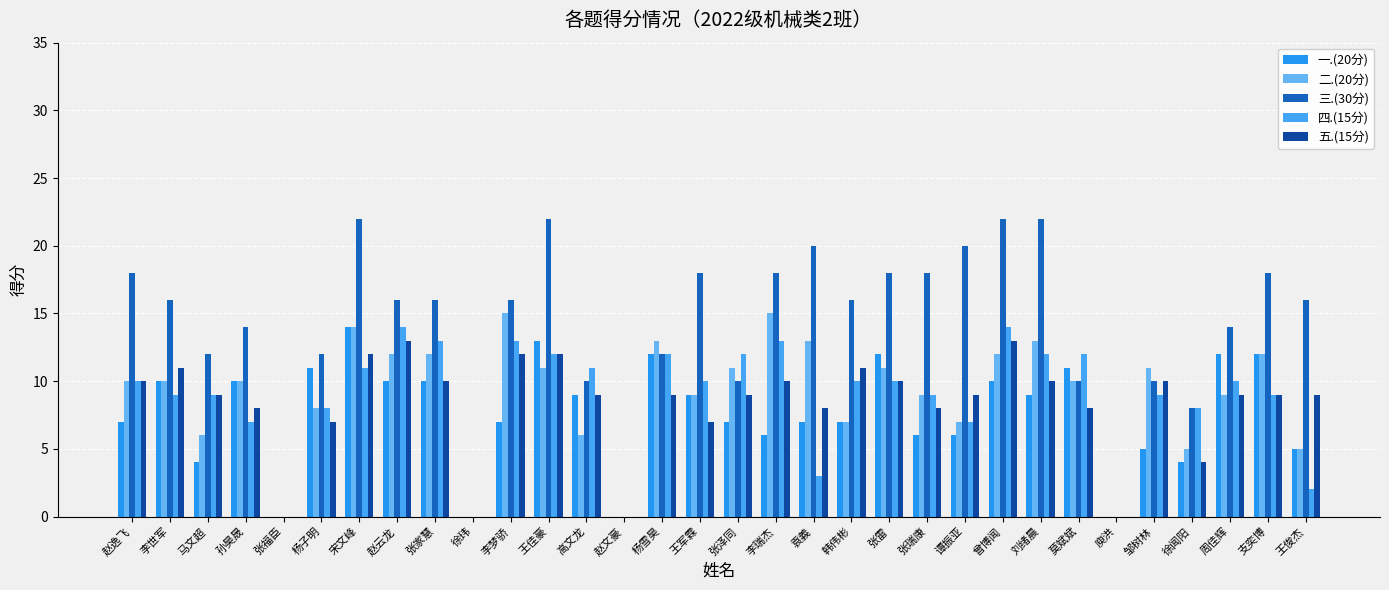

How many series are shown in this chart?

5